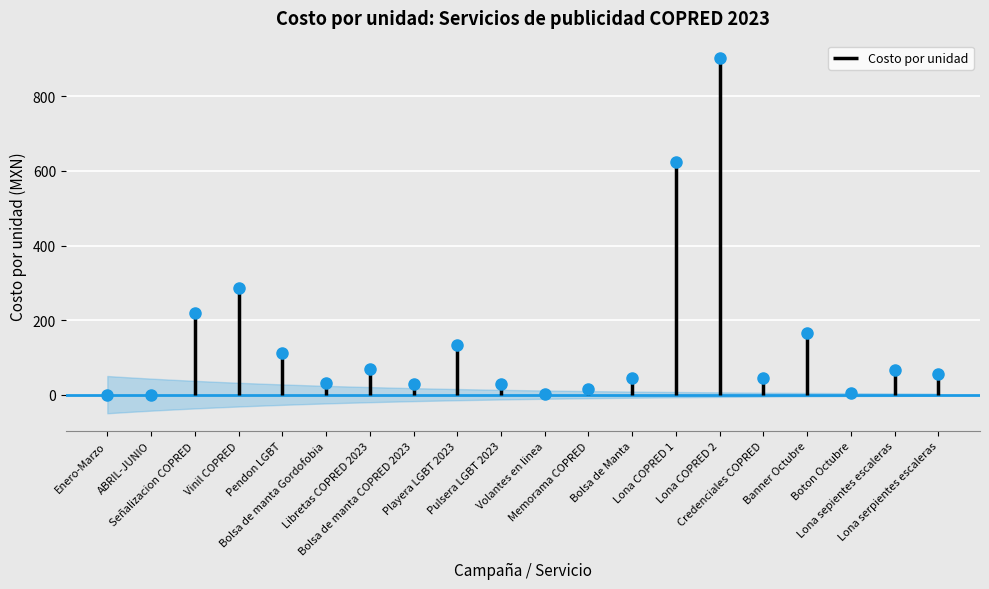

How many data points are above 55?

9